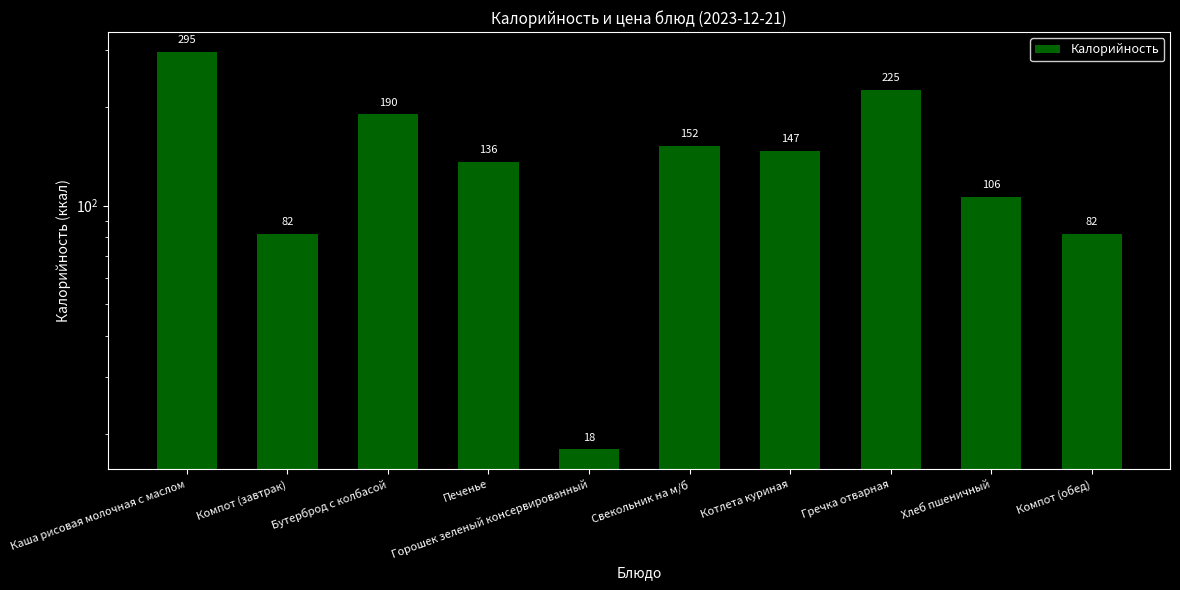

At which category does the chart reach its minimum across all series?

Горошек зеленый консервированный